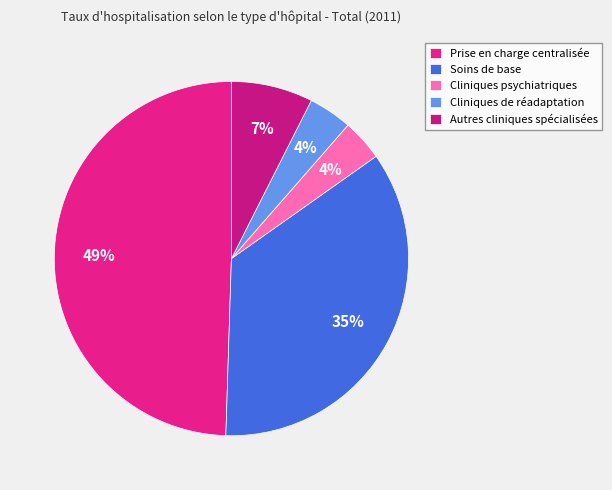

Count the number of slices in the pie.

5